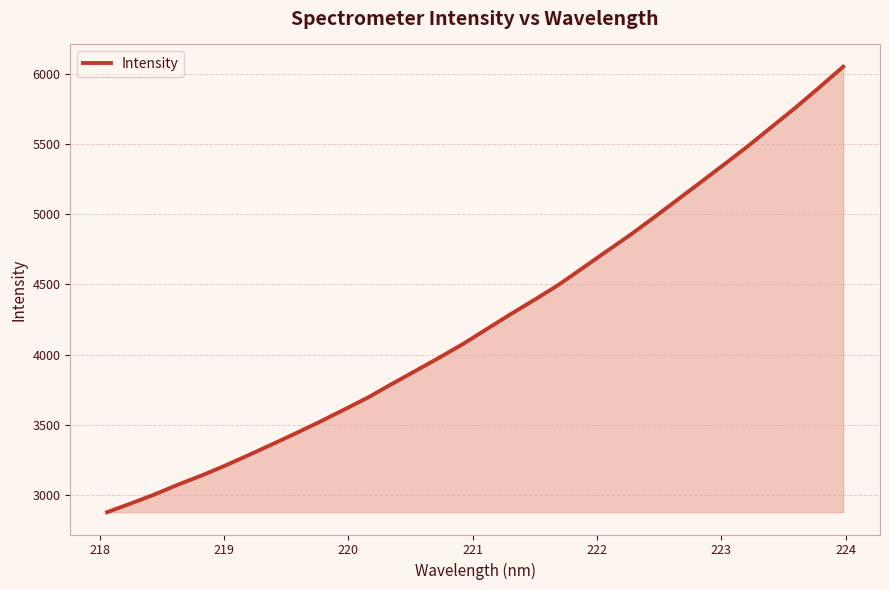

What is the greatest value displayed?

6051.9